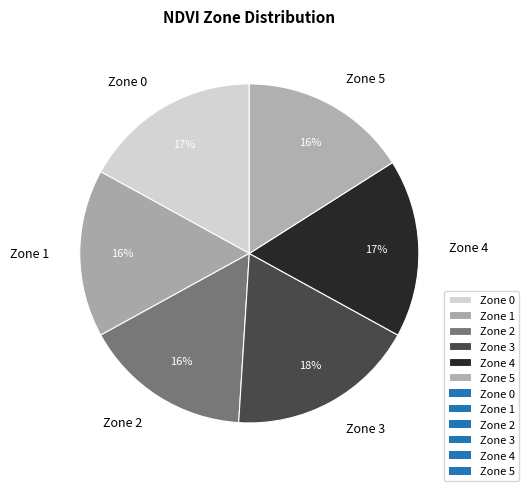

What is the ratio of the value at Zone 5 to the value at Zone 4?

0.9